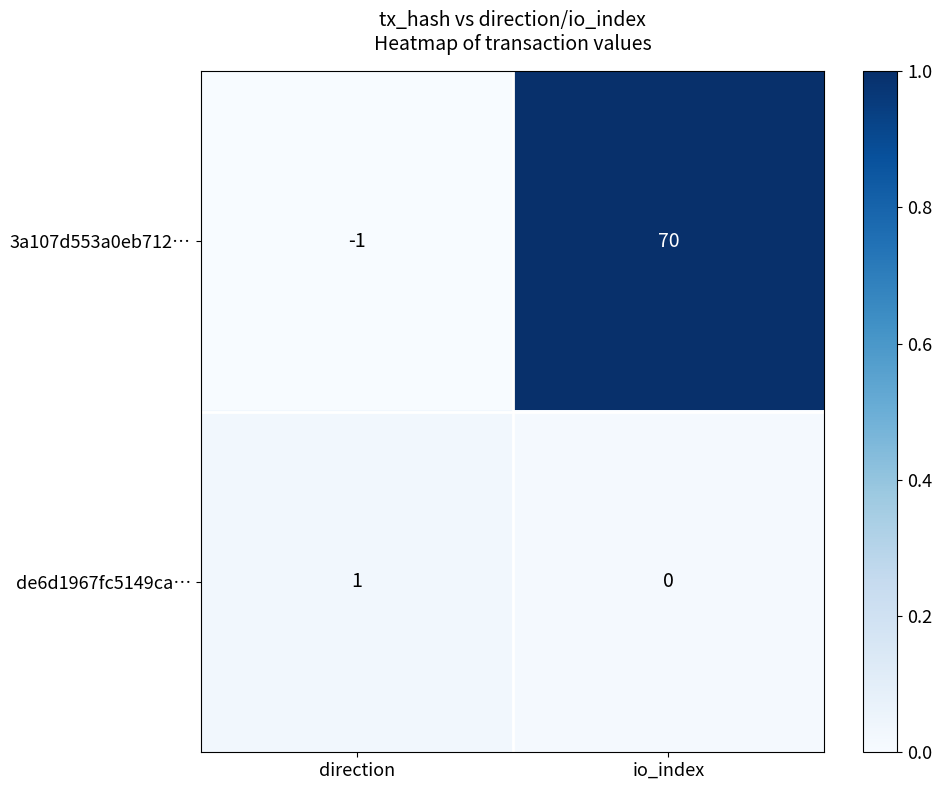

What is the greatest value displayed?

70